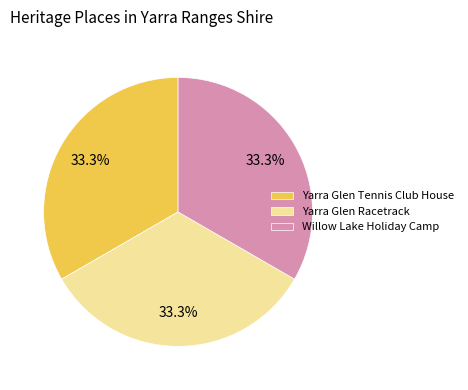

Does any single category account for the majority?

No